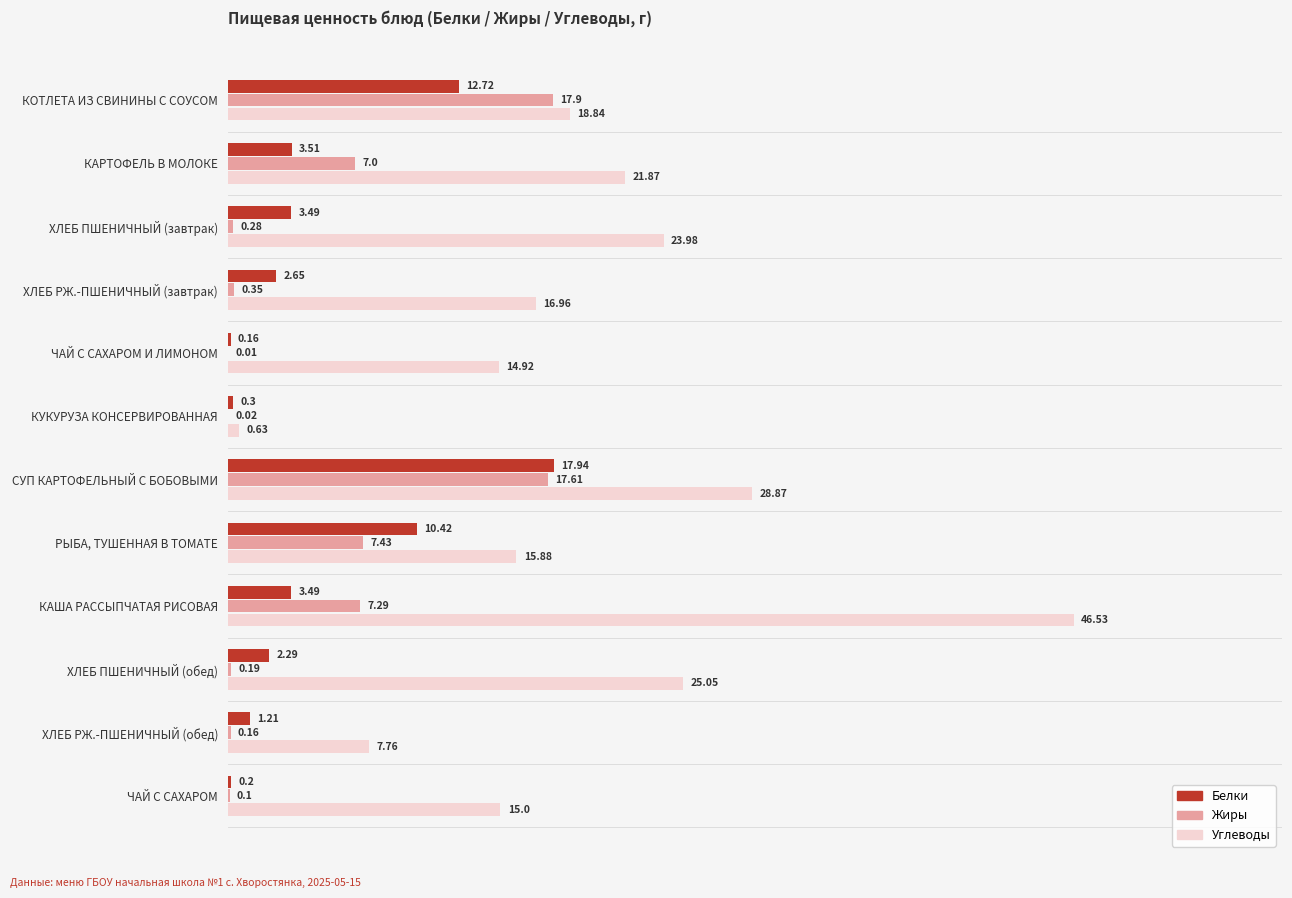

Which series changed the most between СУП КАРТОФЕЛЬНЫЙ С БОБОВЫМИ and ХЛЕБ ПШЕНИЧНЫЙ (обед)?

Жиры